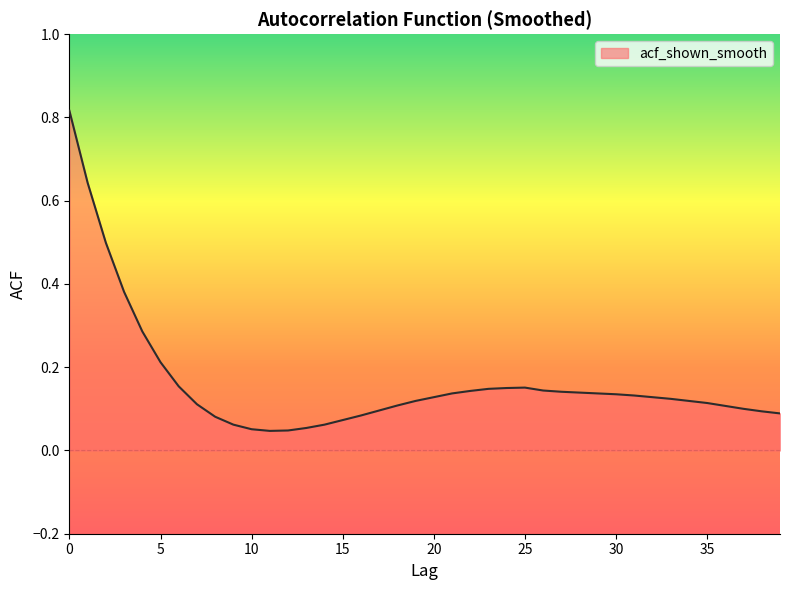

Rank the categories by value from highest to lowest.

0, 1, 2, 3, 4, 5, 6, 25, 24, 23, 26, 22, 27, 28, 21, 29, 30, 31, 20, 32, 33, 19, 34, 35, 7, 18, 36, 37, 17, 38, 39, 16, 8, 15, 9, 14, 13, 10, 12, 11